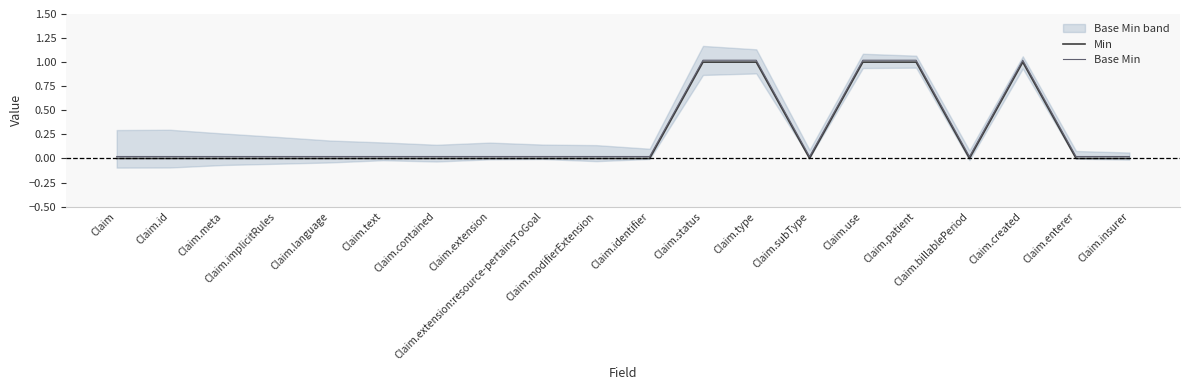

True or false: Base Min and Min intersect in this chart.

False